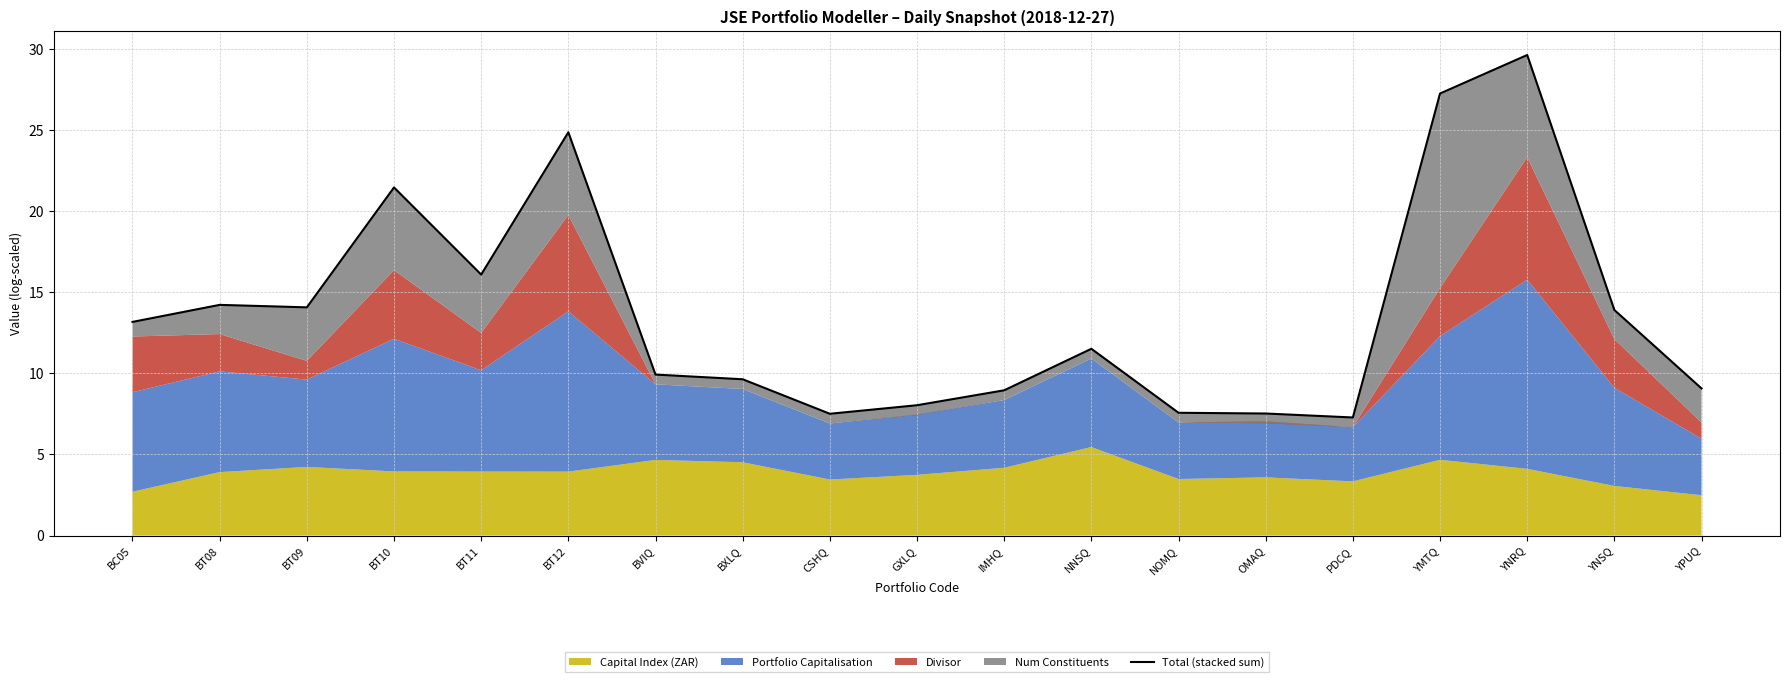

What is the average value?

13.8